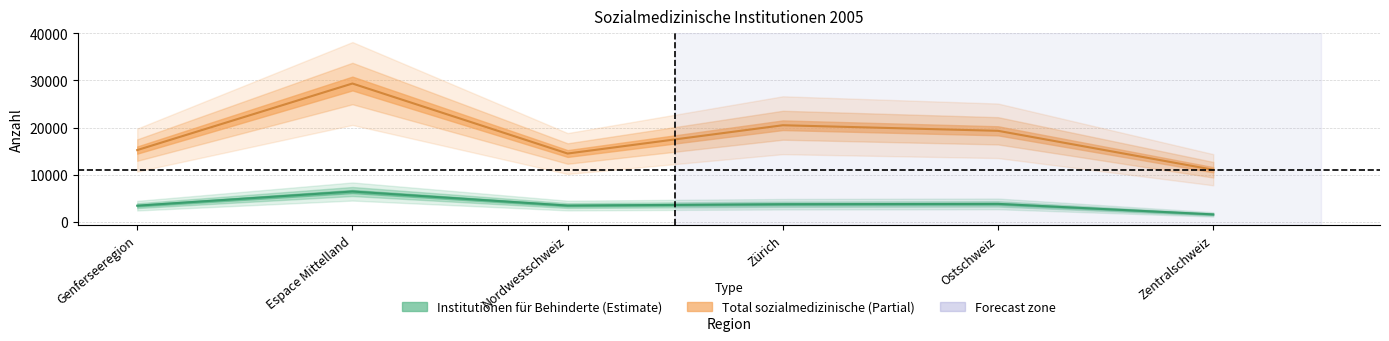

What is the label of the 6th point from the right?

Genferseeregion